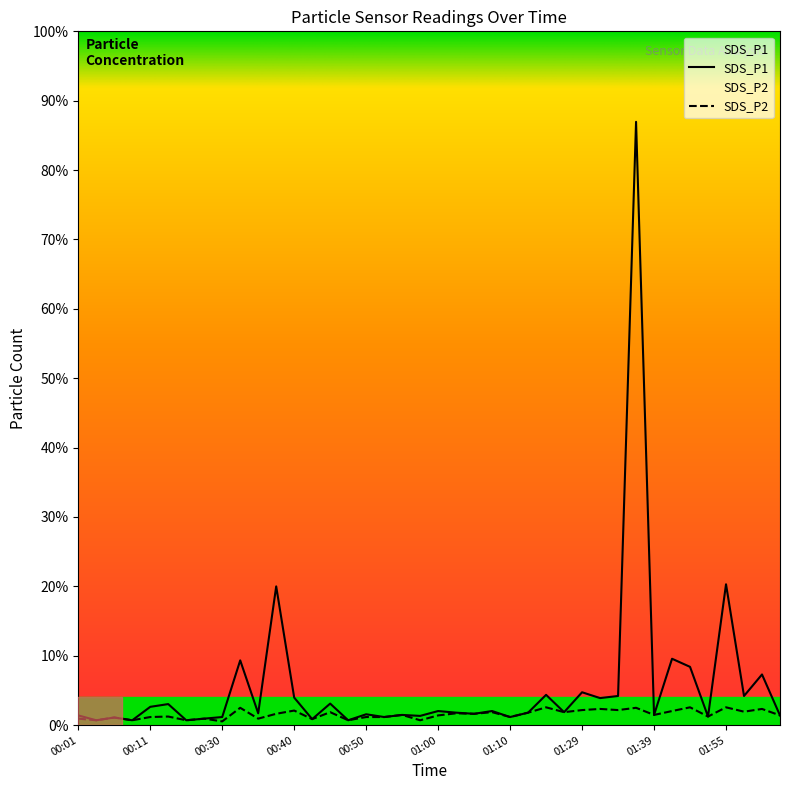

Which category has the highest value in the SDS_P1 series?

01:36